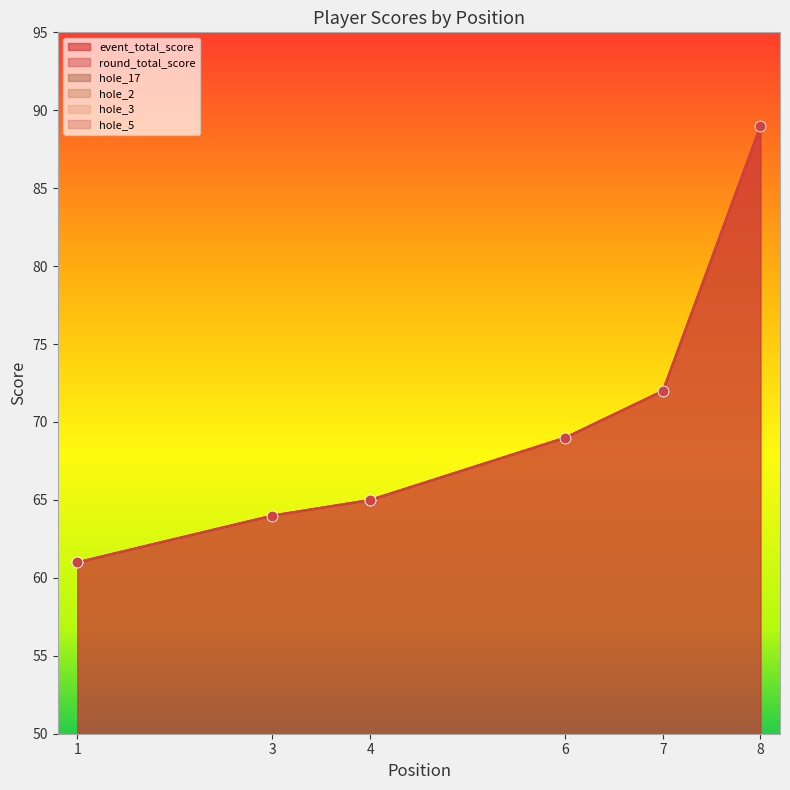

What are all the series names shown in the legend?

event_total_score, round_total_score, hole_17, hole_2, hole_3, hole_5